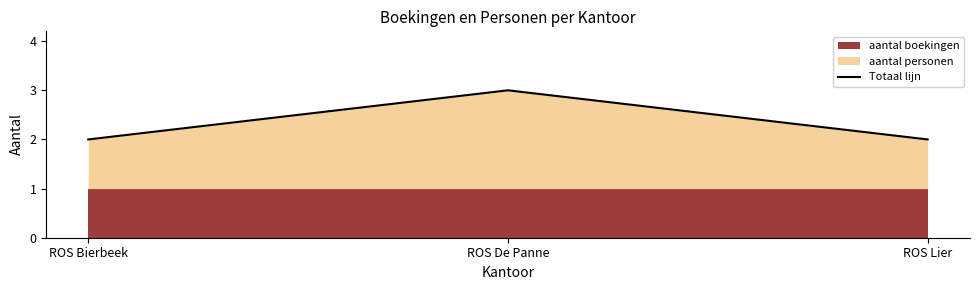

Approximately how many times larger is the value at ROS De Panne compared to ROS Lier?

1.5